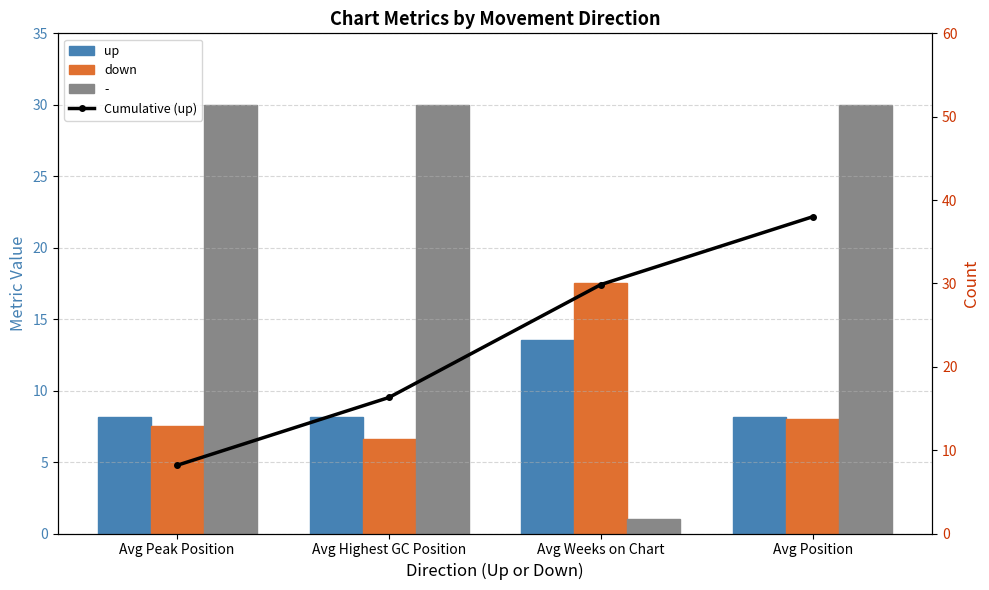

What is the sum of the up values at Avg Highest GC Position and Avg Position?

16.3